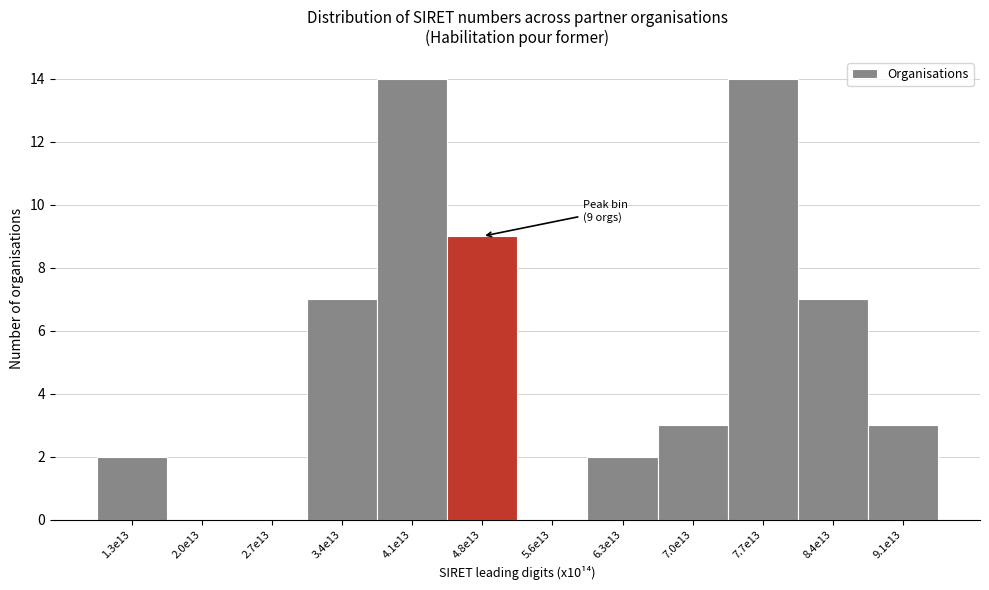

Reading right to left, extract all data points from this chart.

9.1e13=3	8.4e13=7	7.7e13=14	7.0e13=3	6.3e13=2	5.6e13=0	4.8e13=9	4.1e13=14	3.4e13=7	2.7e13=0	2.0e13=0	1.3e13=2